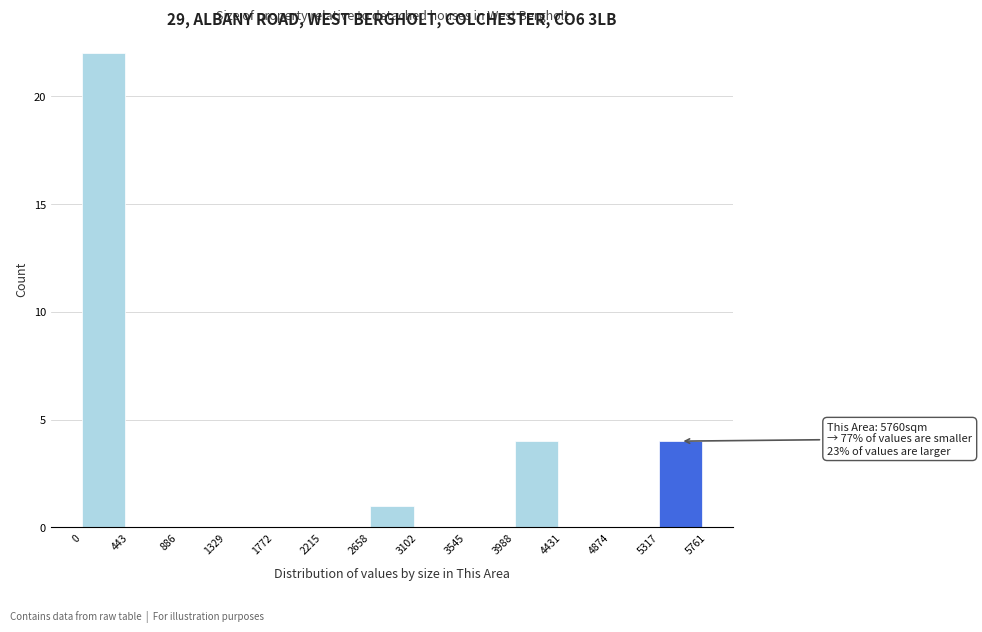

Which range on the x-axis has the tallest bar?

0 to 443